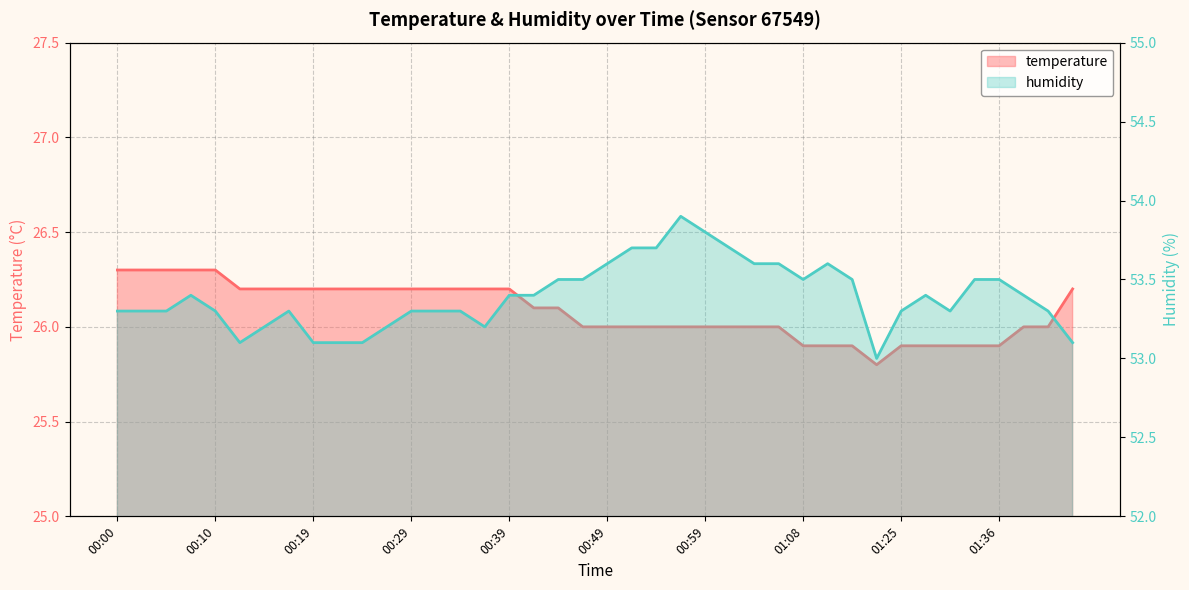

What is the sum of all humidity values?

2135.6